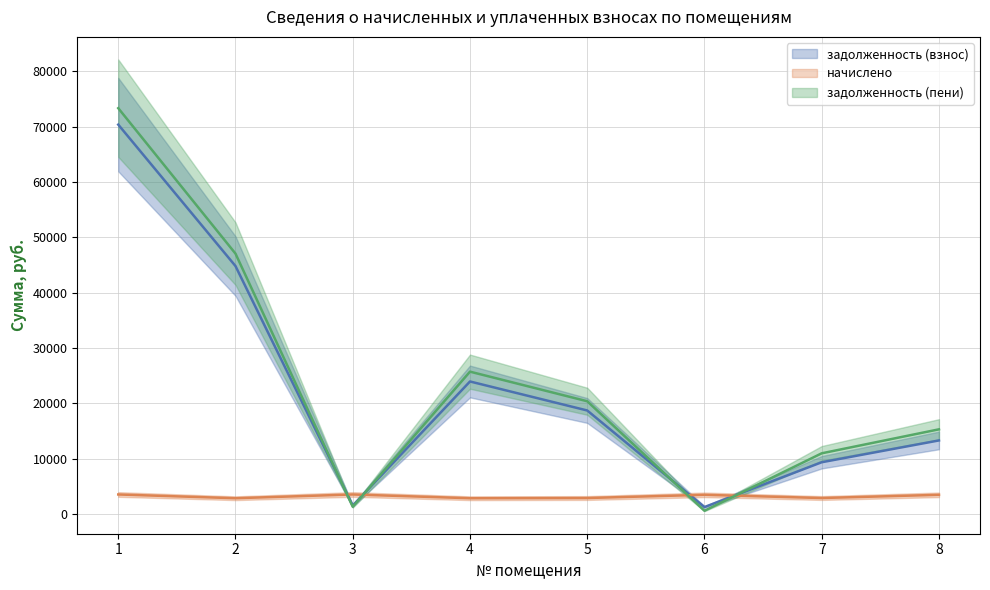

What is the difference between the second highest and second lowest values in the задолженность (взнос) series?

43284.0